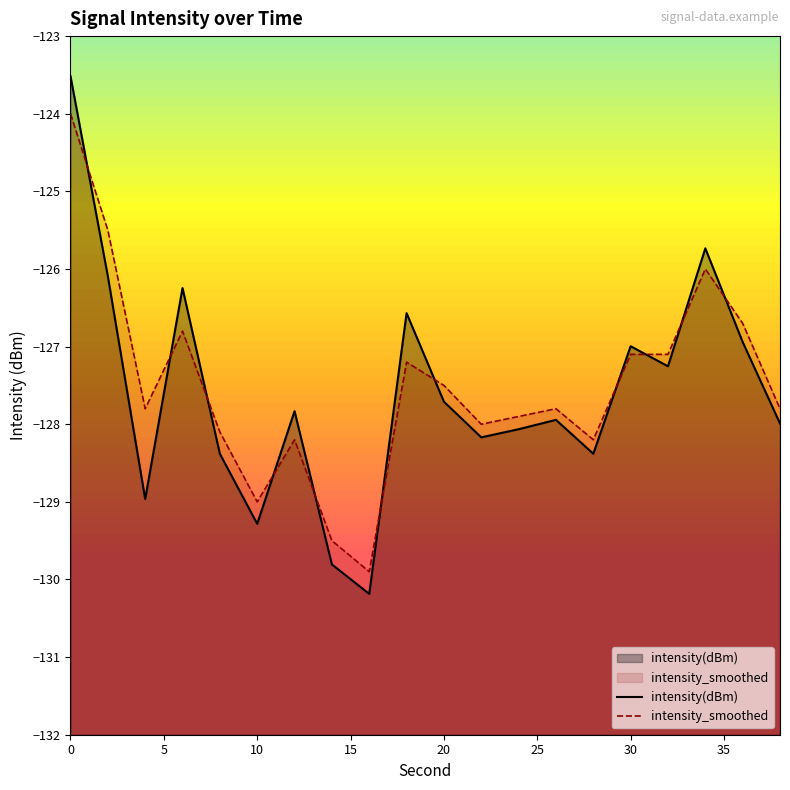

What is the spread (max minus min) of values at 0?

0.5